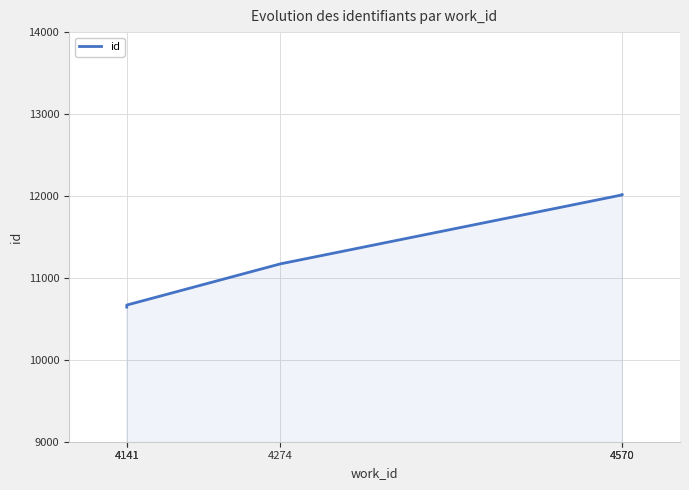

At which label does the data first exceed 11171?

4570